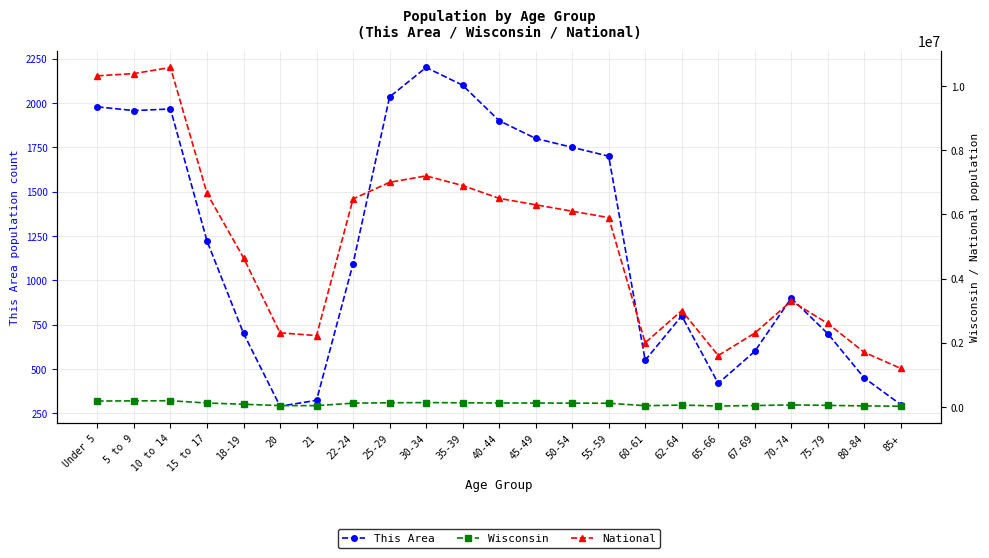

Reading left to right, extract all data points from this chart.

This Area: 1978	1957	1966	1222	702	291	324	1094	2034	2200	2100	1900	1800	1750	1700	550	800	420	600	900	700	450	300
Wisconsin: 183391	188286	192232	121681	83122	41007	39578	116312	129234	135000	128000	122000	120000	118000	115000	38000	57000	29000	42000	62000	48000	32000	22000
National: 10319427	10389638	10579862	6656209	4647457	2308319	2223198	6482659	7000000	7200000	6900000	6500000	6300000	6100000	5900000	2000000	3000000	1600000	2300000	3300000	2600000	1700000	1200000